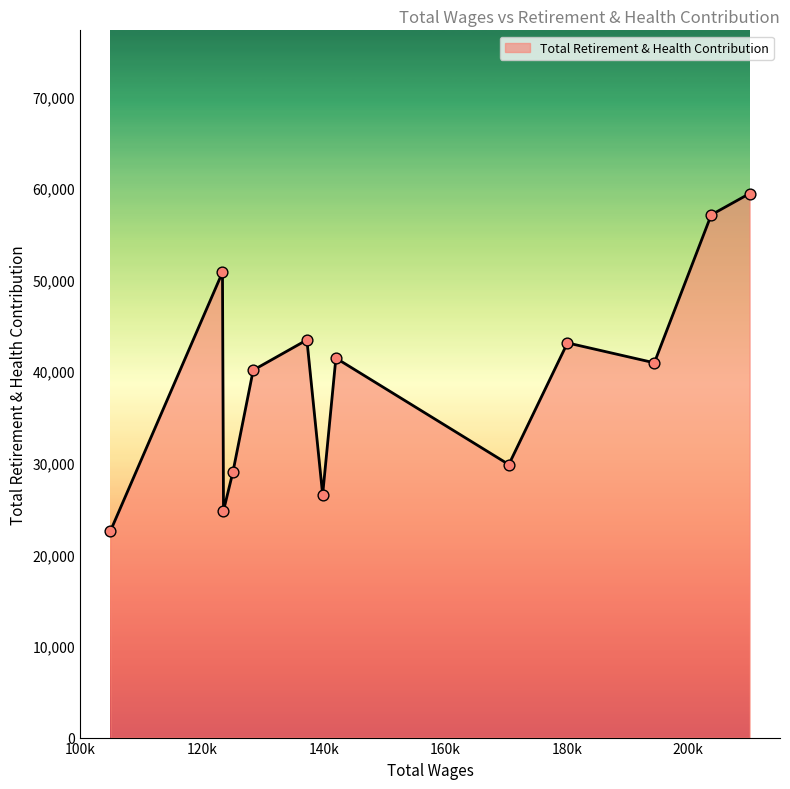

What is the smallest value displayed?

22547